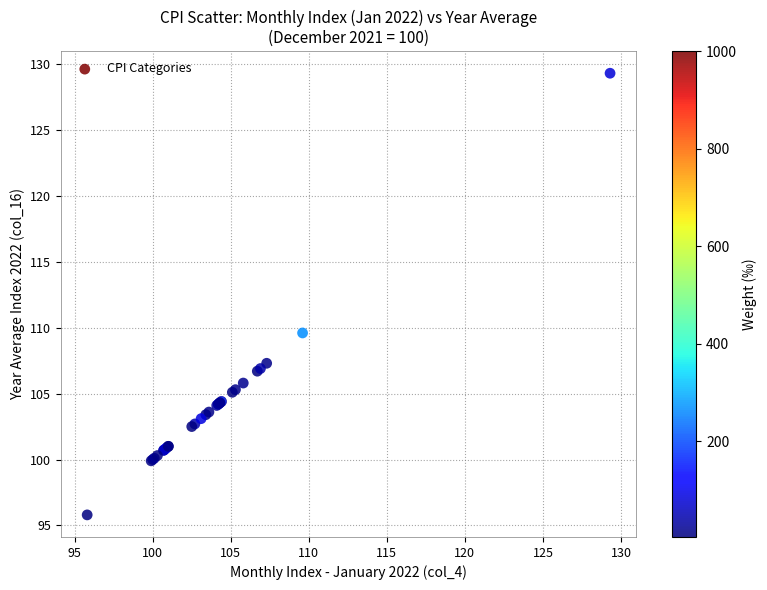

What Y value in the scatter plot is closest to 112?

109.6